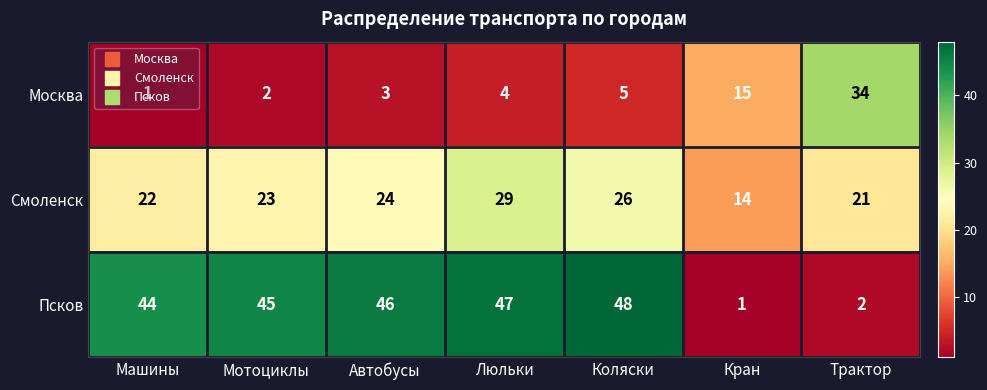

Which label corresponds to the largest value in the chart?

Коляски